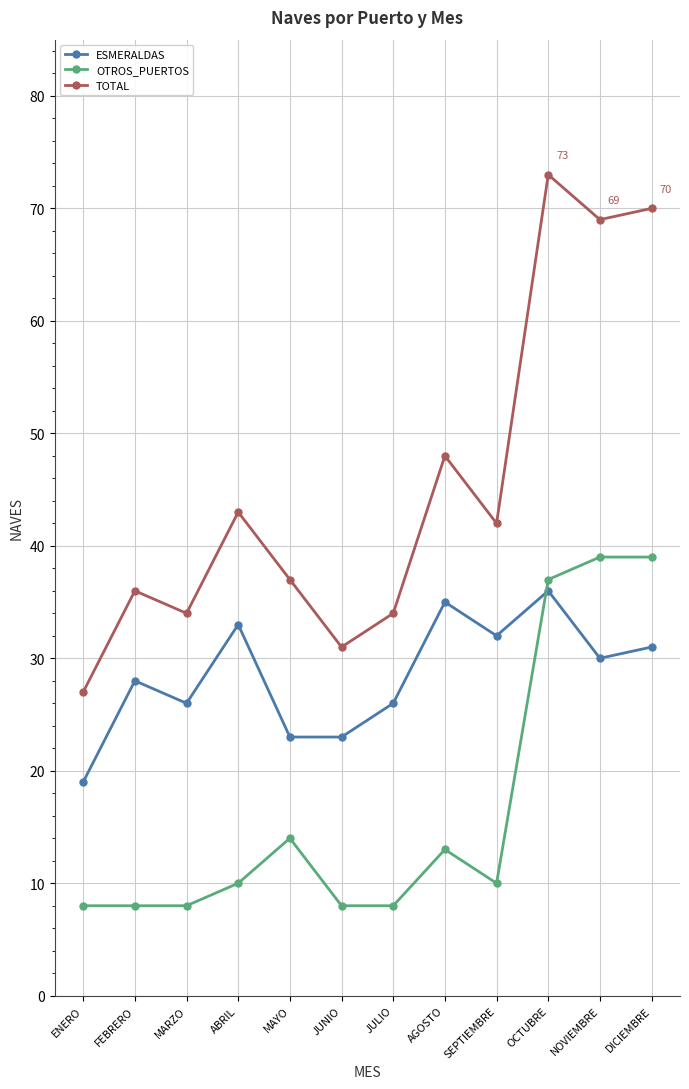

Between ABRIL and AGOSTO, which series saw the biggest shift?

TOTAL